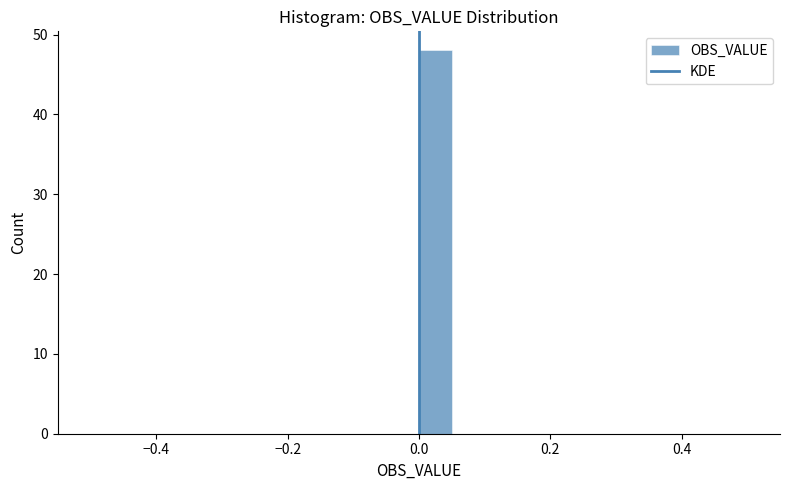

Around what value on the x-axis is the tallest bar? Give the approximate position of its centre, as read against the axis.

0.02